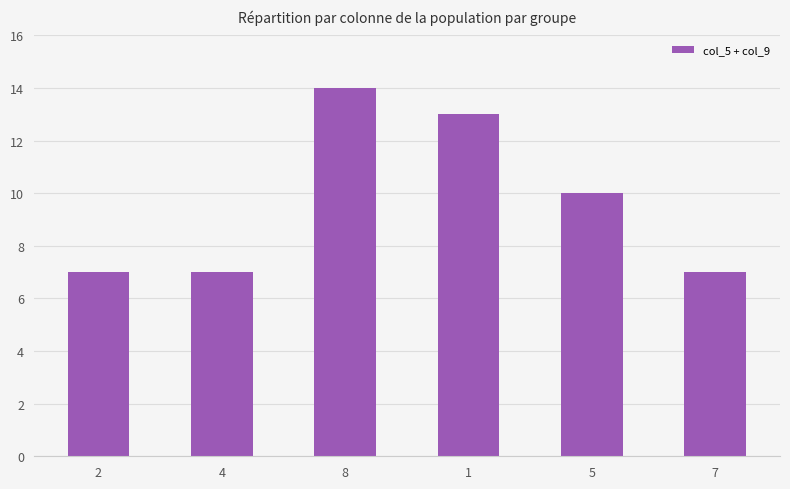

How many data points does each series have?

6